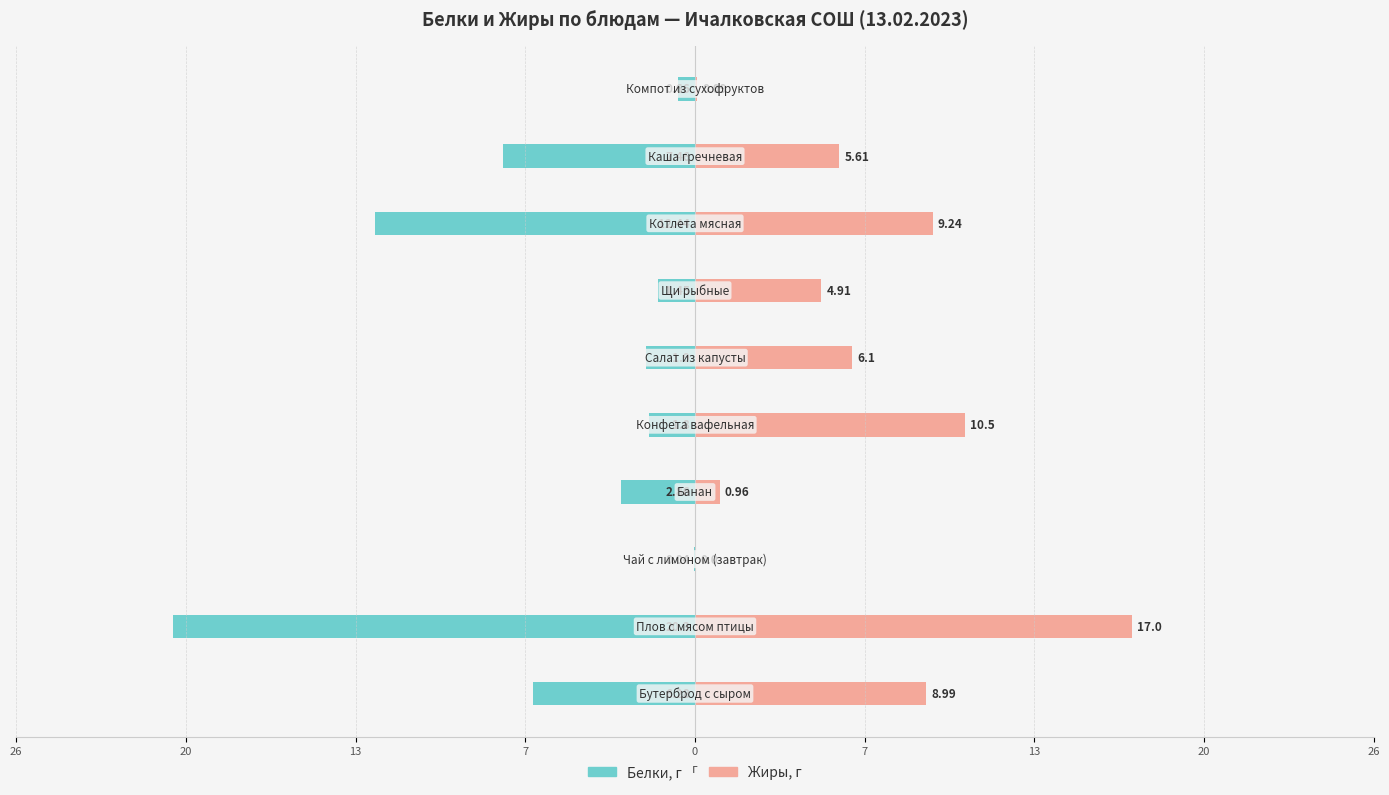

What is the approximate value of Белки, г at 13?

-20.3